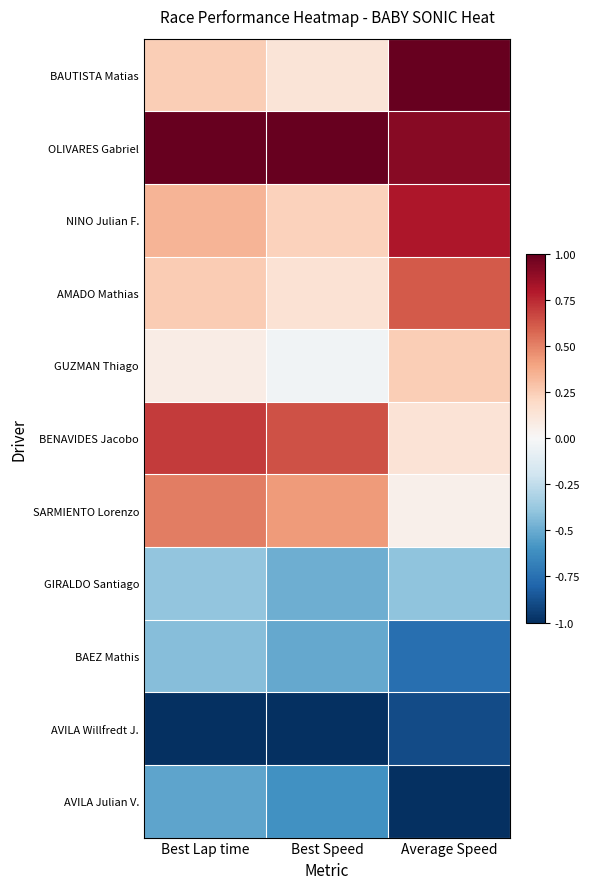

Rank the series by their maximum value, from lowest to highest.

AVILA Willfredt J., AVILA Julian V., BAEZ Mathis, GIRALDO Santiago, GUZMAN Thiago, SARMIENTO Lorenzo, AMADO Mathias, BENAVIDES Jacobo, NINO Julian F., OLIVARES Gabriel, BAUTISTA Matias